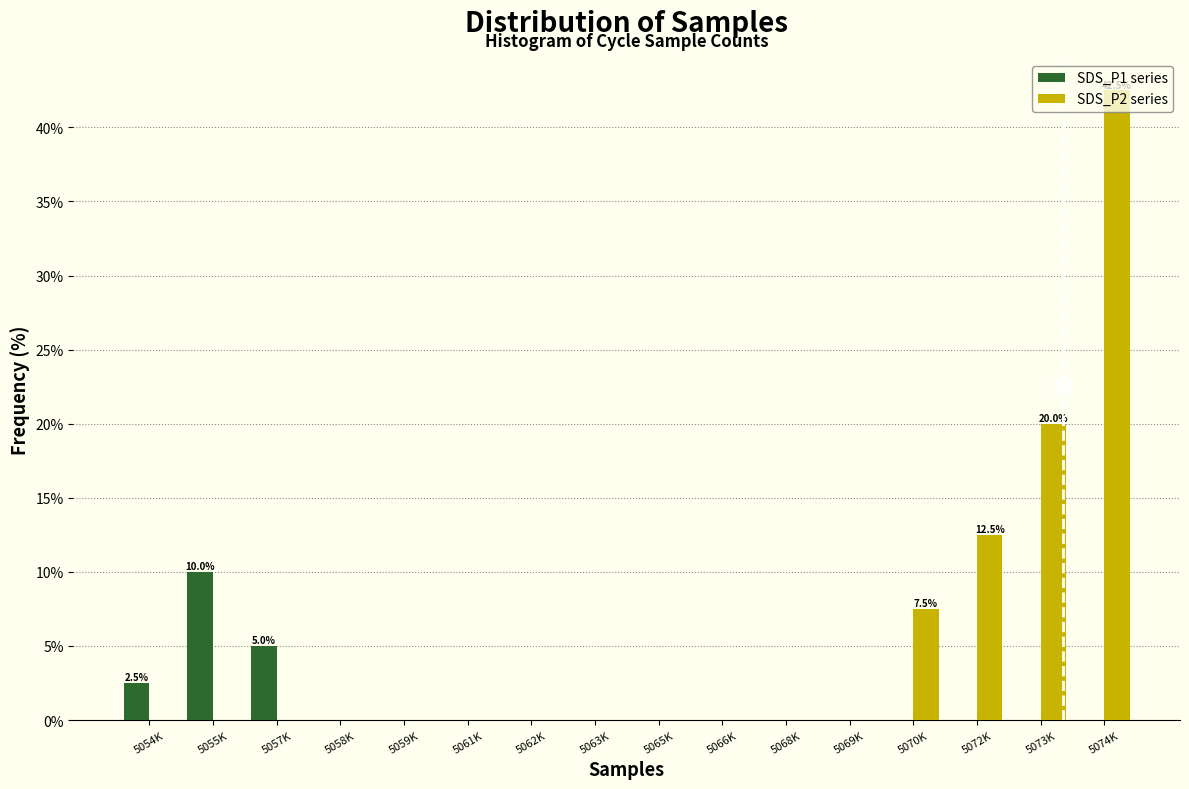

True or false: SDS_P2 series has a value of 0.0 at 5055K.

True